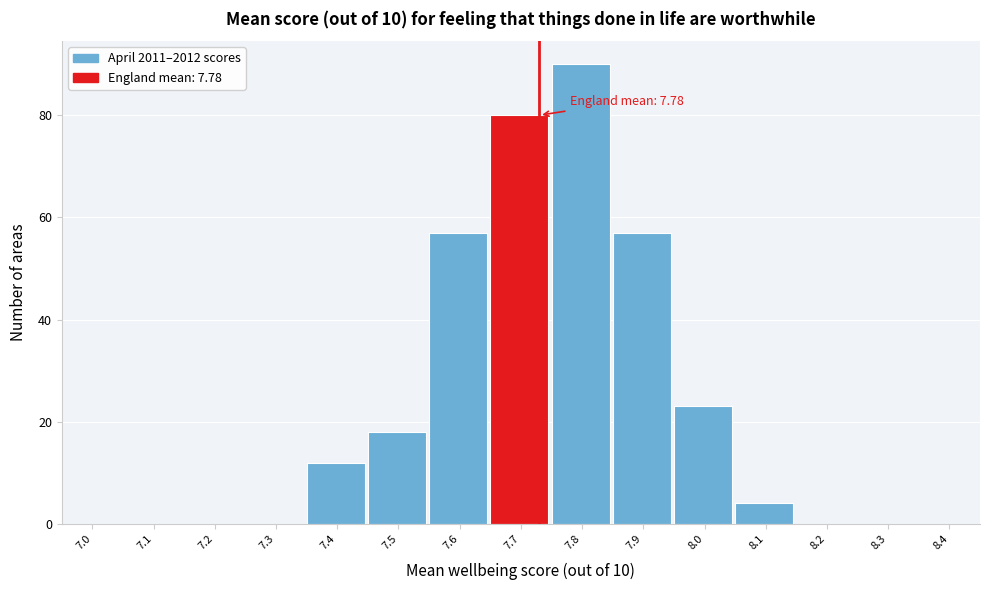

Reading left to right, what are all the values shown in this chart?

7.0=0	7.1=0	7.2=0	7.3=0	7.4=12	7.5=18	7.6=57	7.7=80	7.8=90	7.9=57	8.0=23	8.1=4	8.2=0	8.3=0	8.4=0